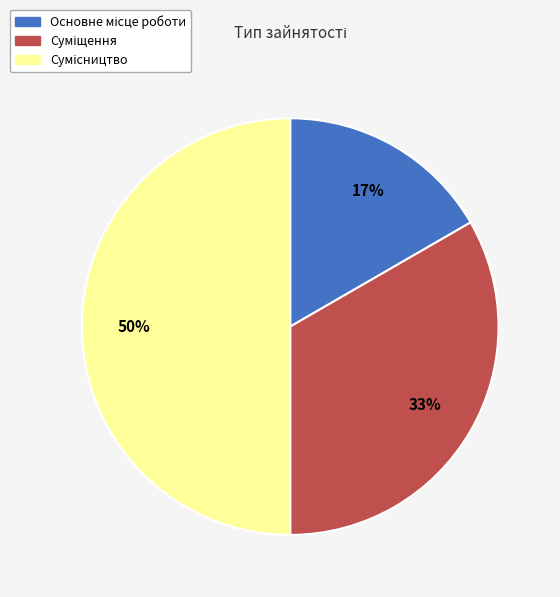

To the nearest percent, what is the difference between the largest and smallest slice percentages?

33%